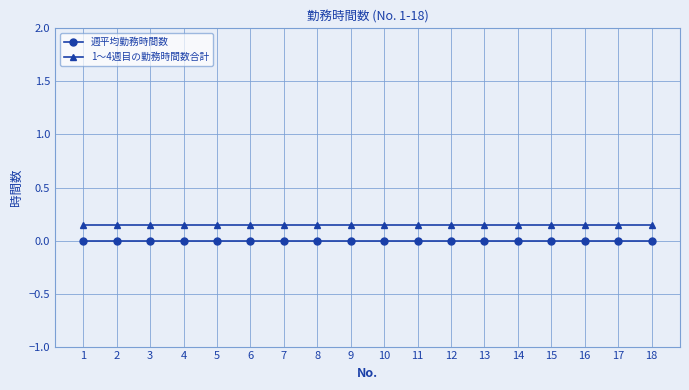

Rank the series at 3 from highest to lowest value.

1～4週目の勤務時間数合計, 週平均勤務時間数